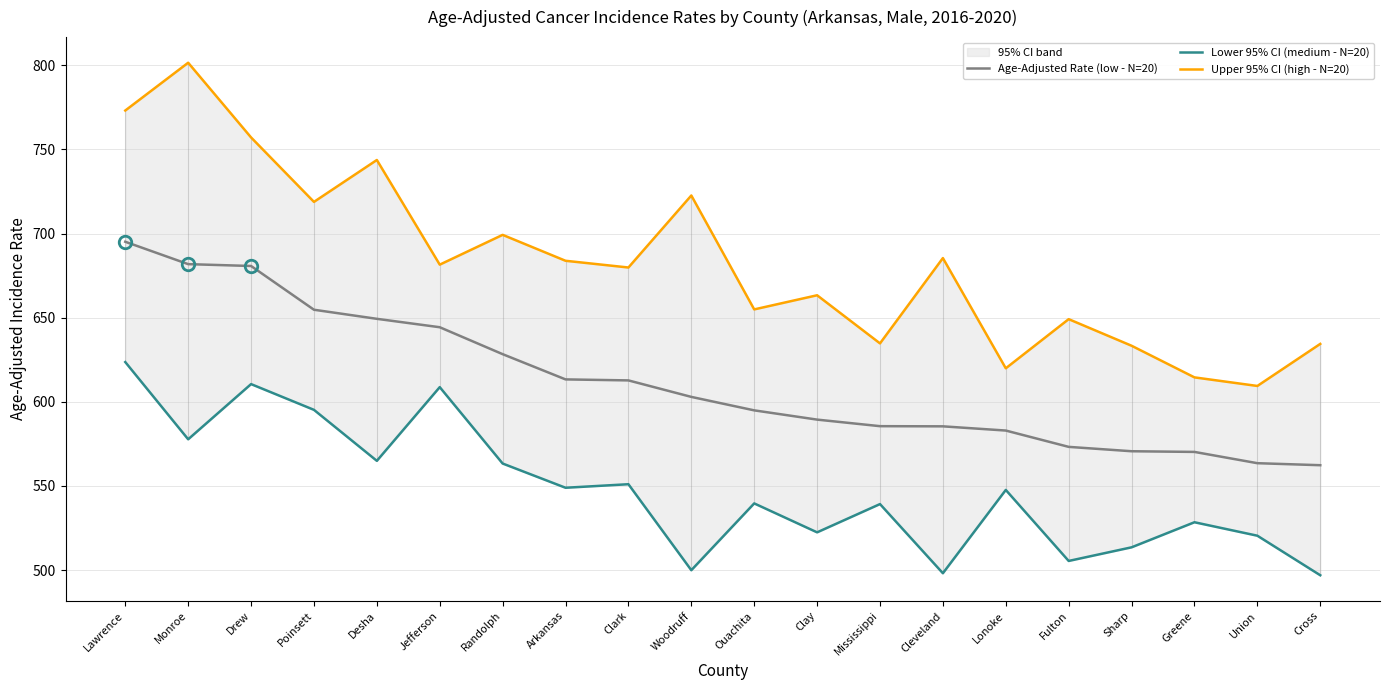

Which series has the widest spread of values?

Upper 95% CI (high - N=20)